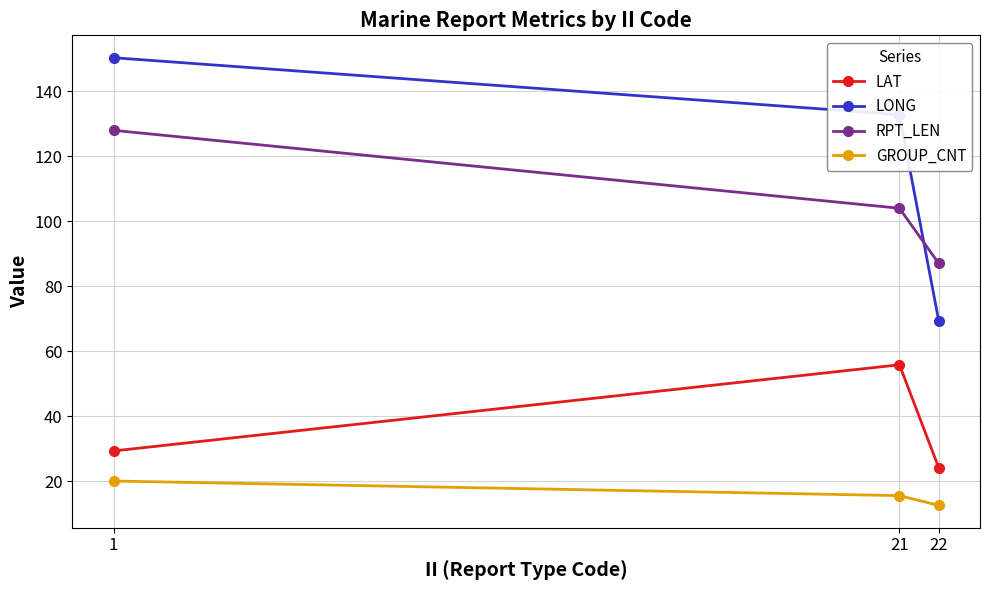

What is the sum of all LONG values?

352.6